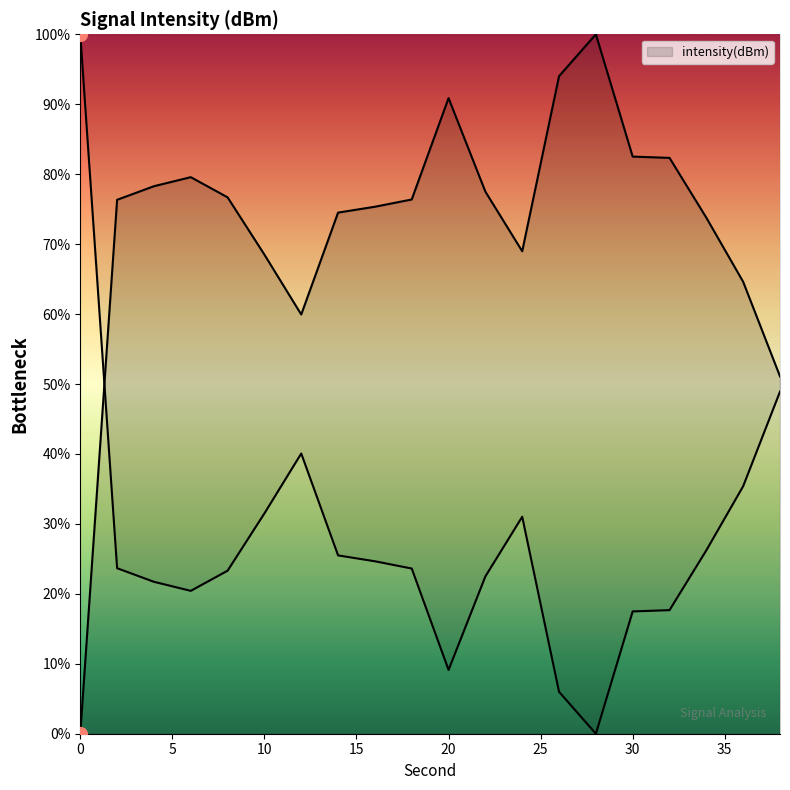

What is the ratio of the value at 38 to the value at 12?

1.2